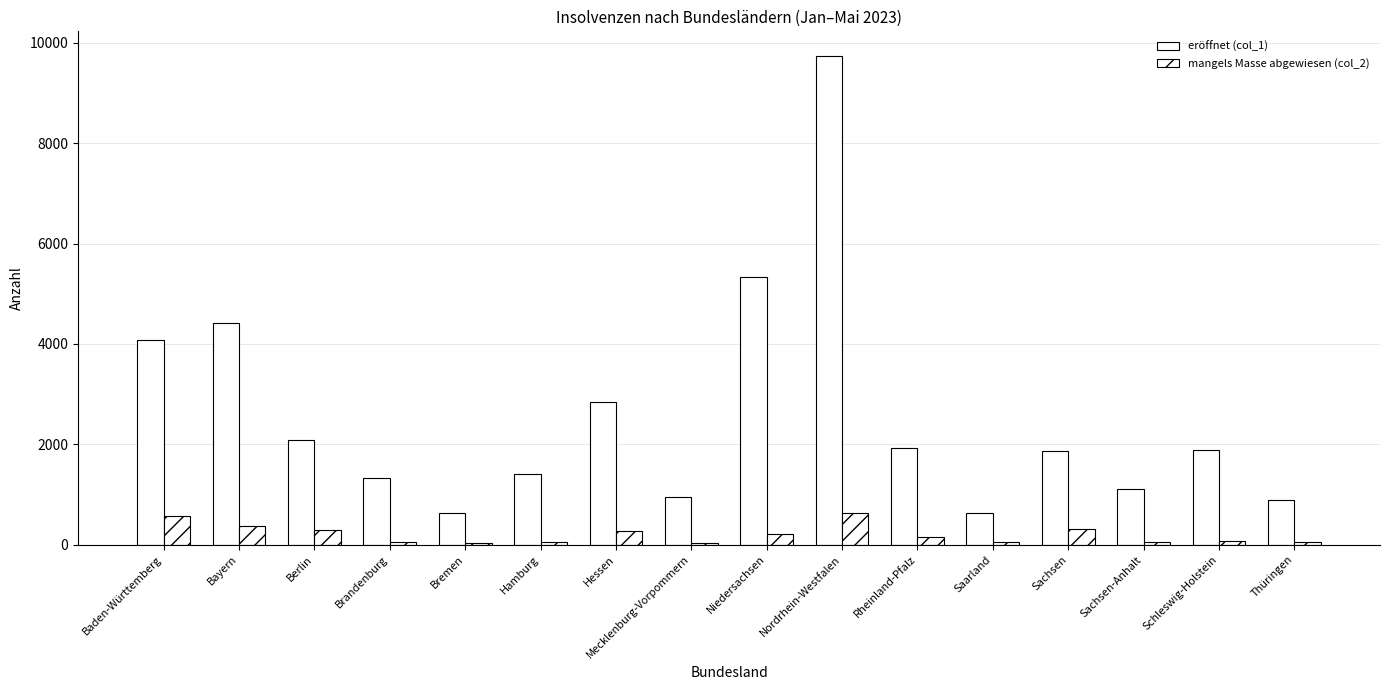

The mangels Masse abgewiesen (col_2) series shows 26 at Mecklenburg-Vorpommern. True or false?

True